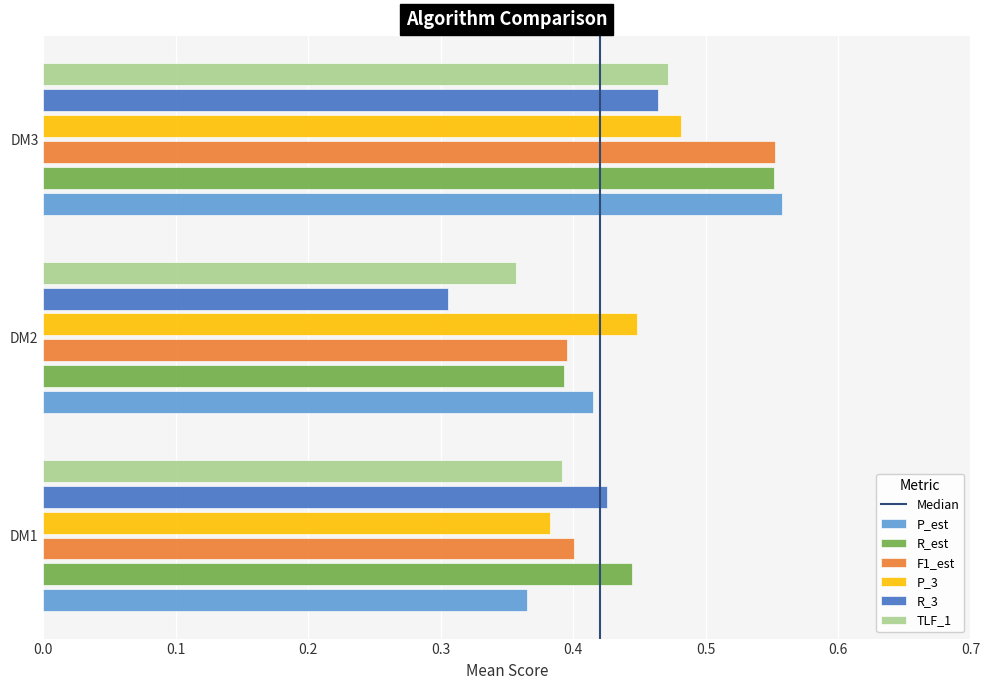

Count the number of data series in this chart.

6